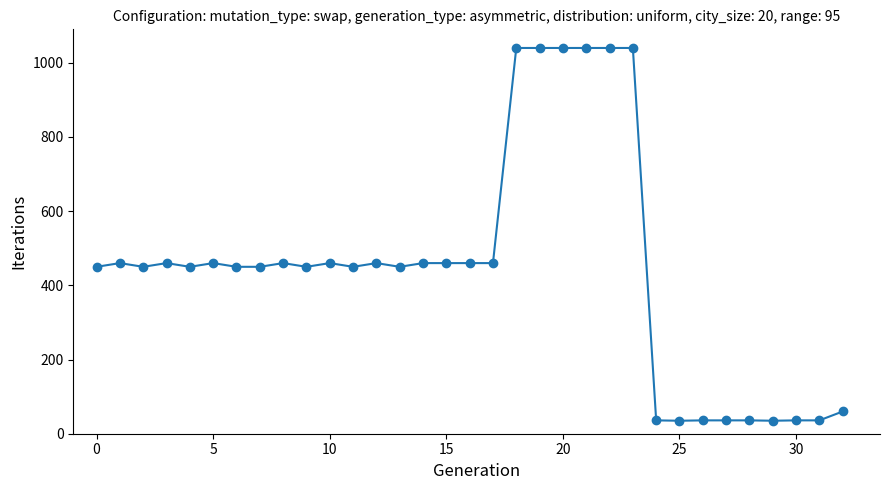

What is the sum of all values?

14786